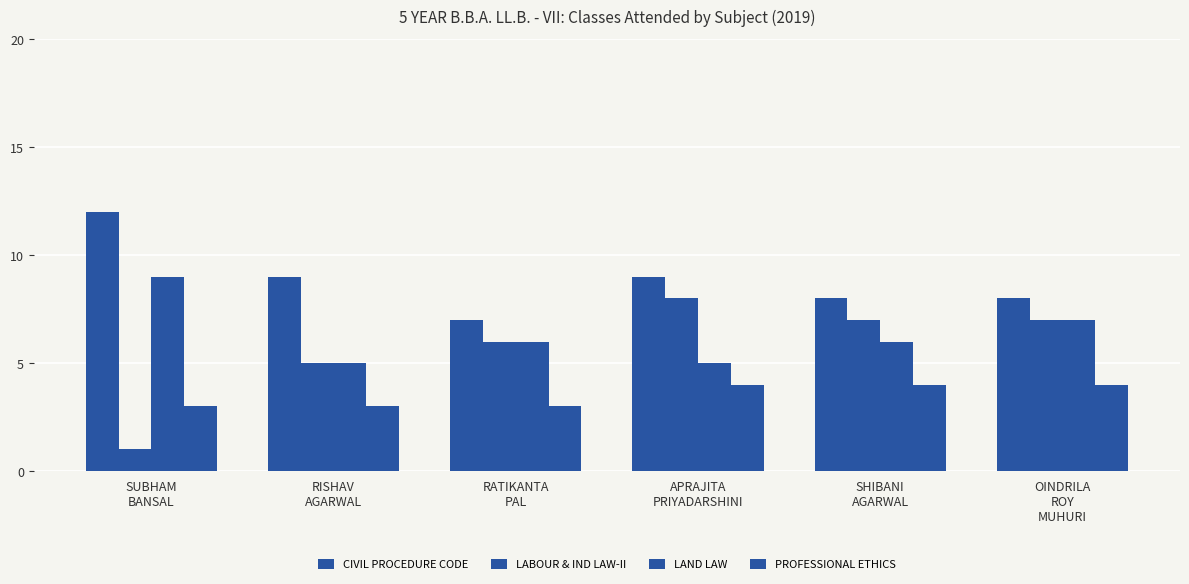

At which category does the chart reach its peak across all series?

SUBHAM
BANSAL